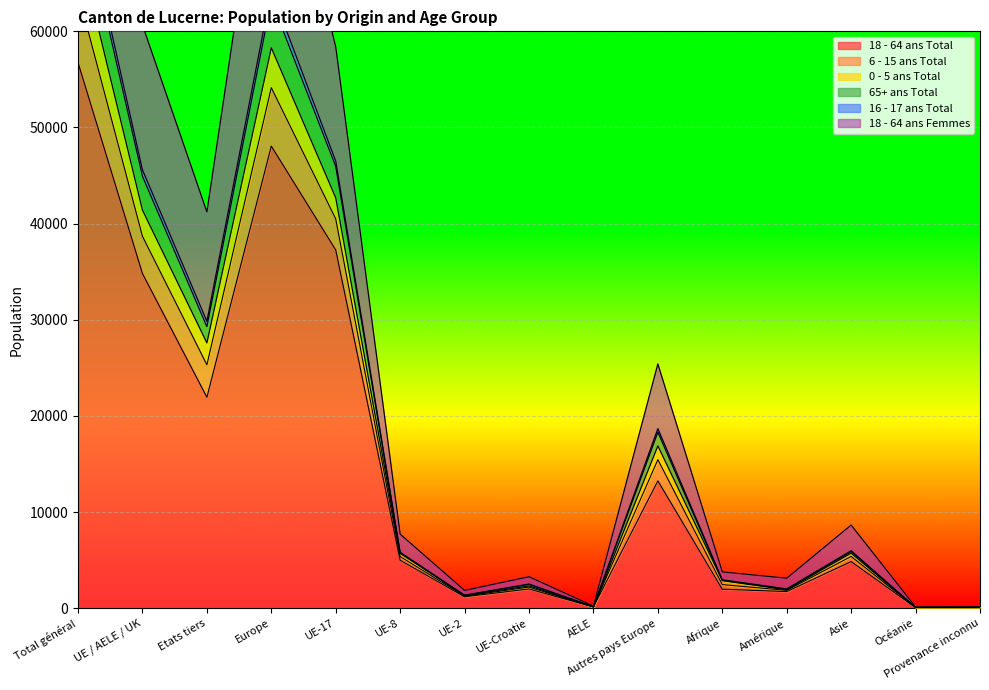

Is it true that 18 - 64 ans Total equals 2884 at Autres pays Europe?

False